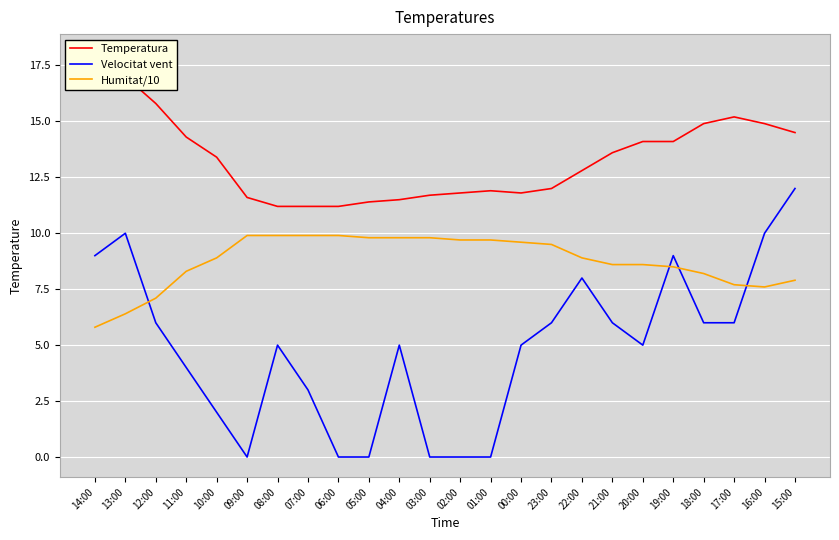

What position from the right is 10:00?

20